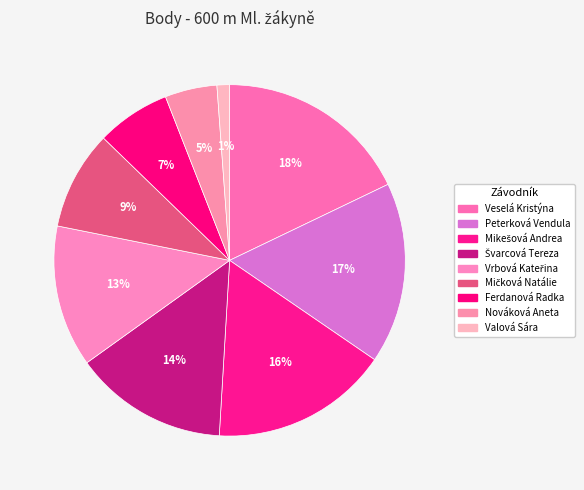

Combined, do Mikešová Andrea and Veselá Kristýna account for over 50%?

No